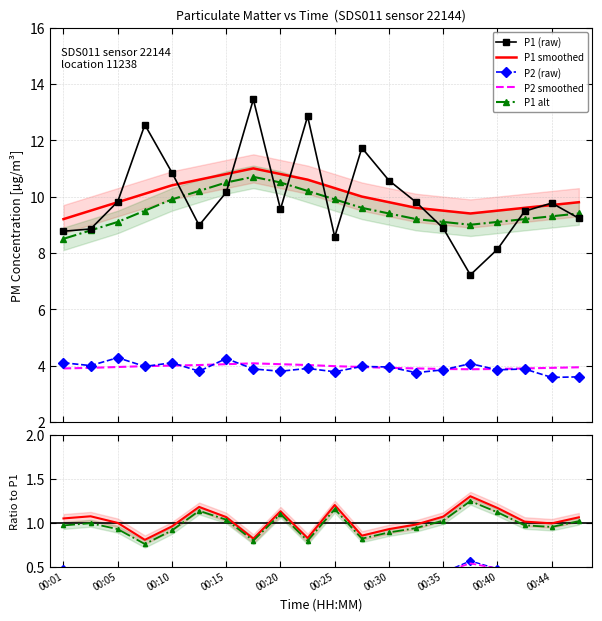

What is the value of the P1_smooth point at the 5th from the left?

10.4